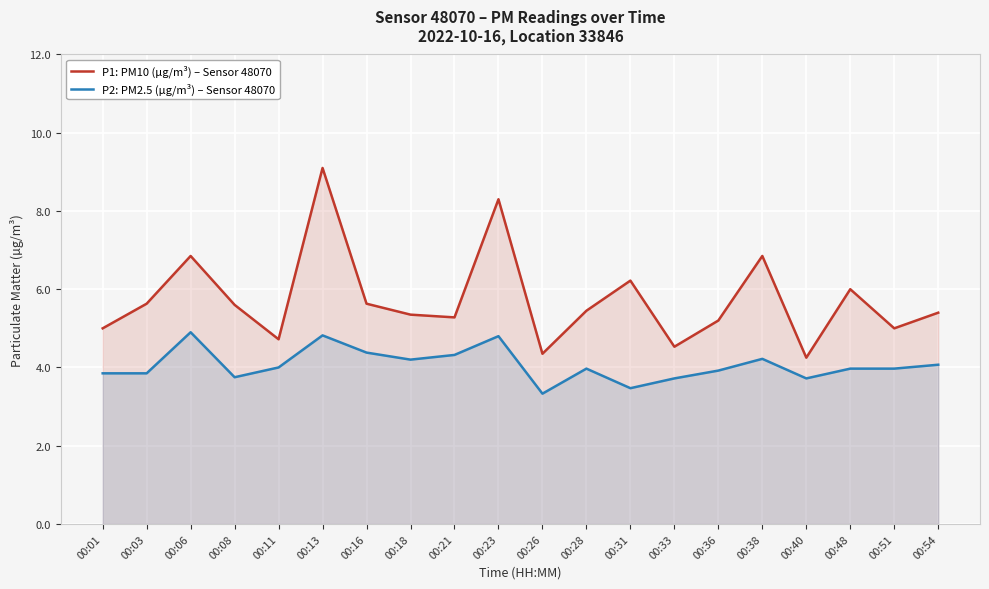

What are all the series names shown in the legend?

P1: PM10 (µg/m³) – Sensor 48070, P2: PM2.5 (µg/m³) – Sensor 48070